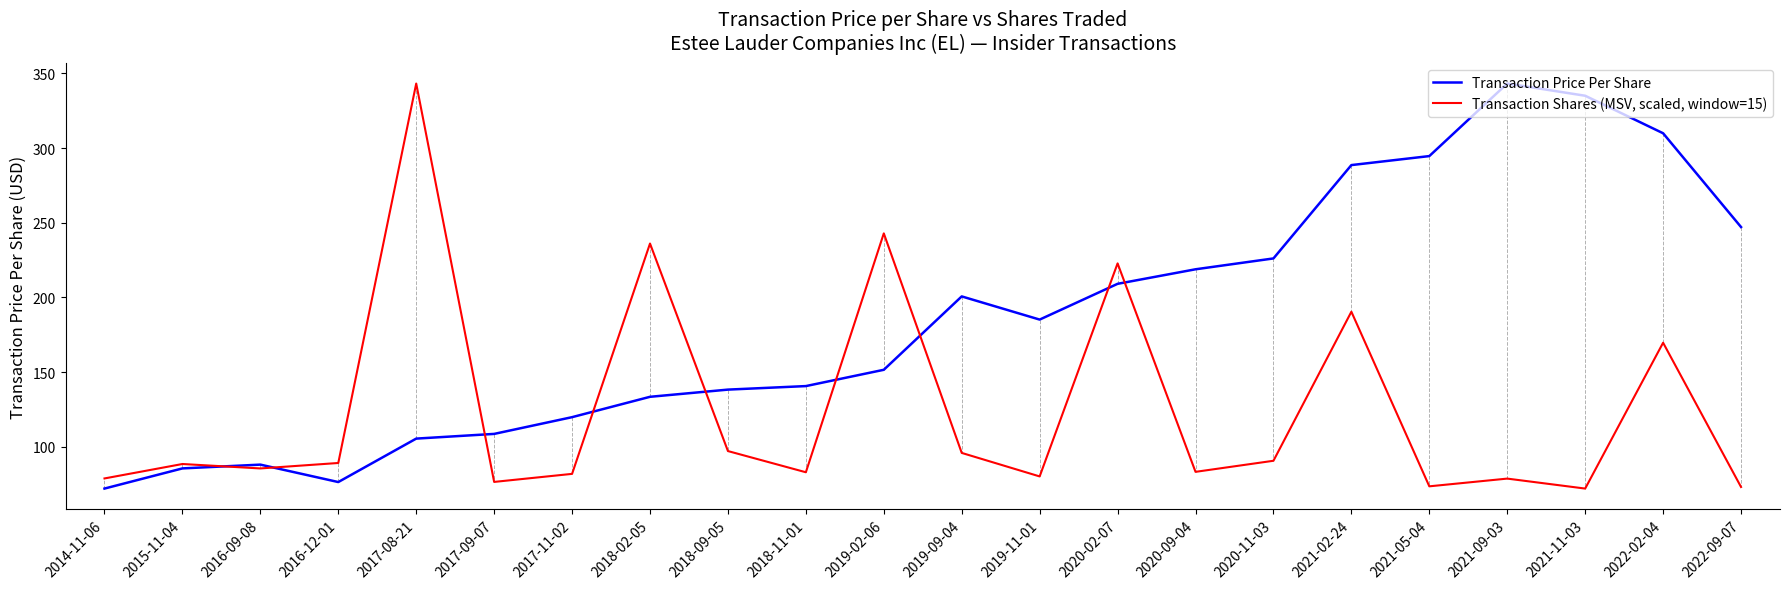

Where does the Transaction Price Per Share series first go above 185?

2019-09-04